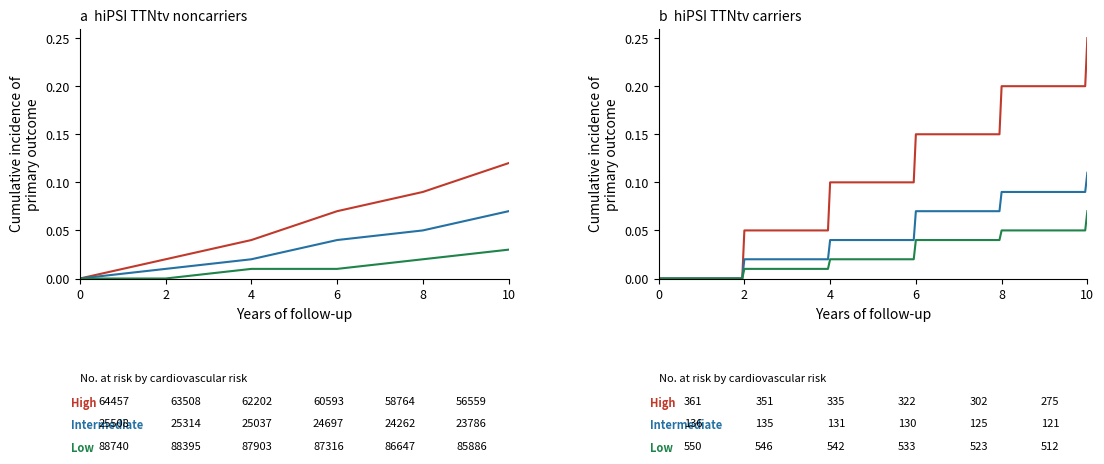

True or false: Low and High cross at least once.

False